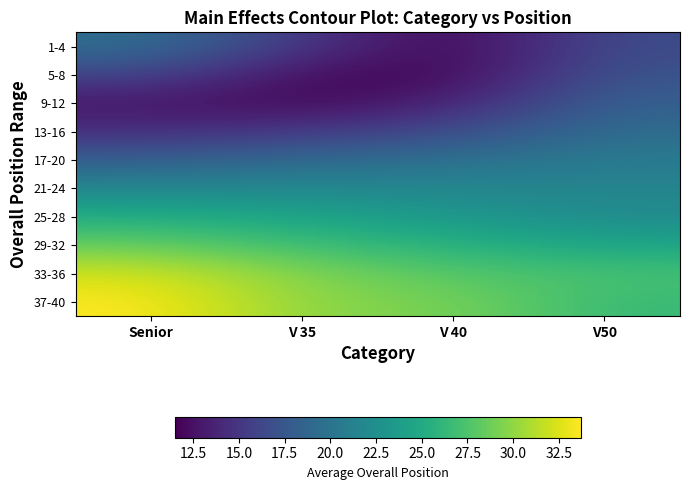

Reading left to right, what are all the values shown in this chart?

1-4: Senior=19.5	V 35=15.1	V 40=11.5	V50=16.6
5-8: Senior=16.2	V 35=12.1	V 40=11.6	V50=17.3
9-12: Senior=12.7	V 35=11.8	V 40=13.5	V50=18.3
13-16: Senior=14.4	V 35=15.2	V 40=16.5	V50=19.4
17-20: Senior=18.1	V 35=19.0	V 40=19.6	V50=20.6
21-24: Senior=21.7	V 35=21.9	V 40=21.7	V50=21.6
25-28: Senior=25.3	V 35=24.5	V 40=23.3	V50=22.1
29-32: Senior=28.5	V 35=26.8	V 40=25.7	V50=24.5
33-36: Senior=32.2	V 35=29.5	V 40=27.8	V50=27.2
37-40: Senior=33.7	V 35=29.7	V 40=29.2	V50=26.5